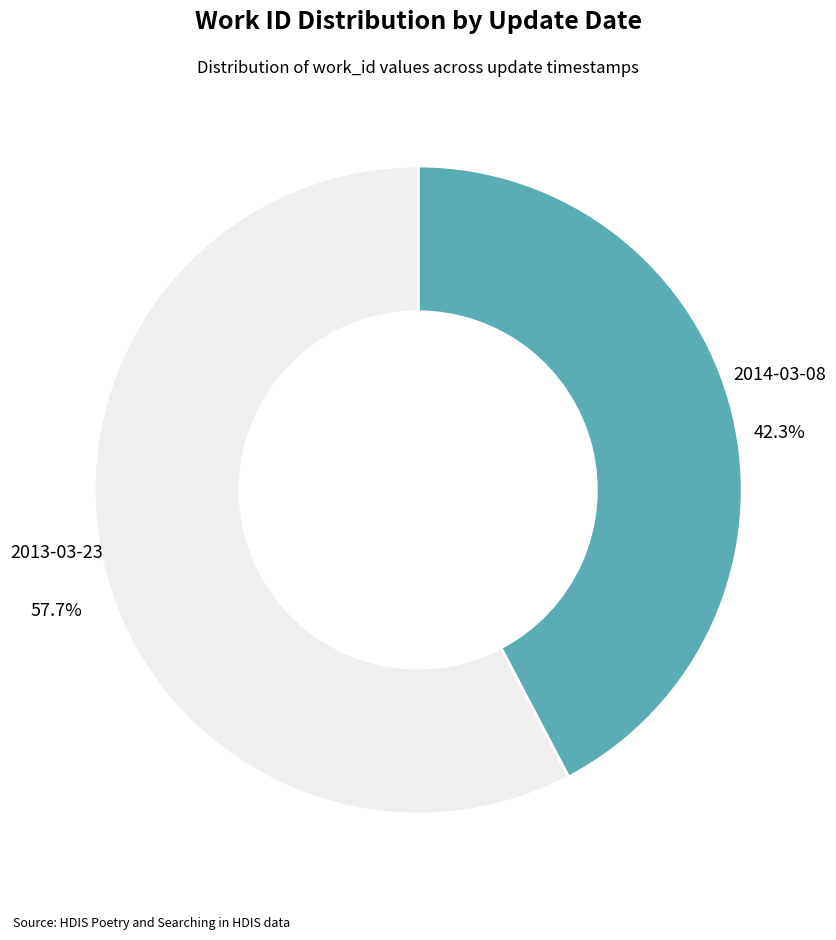

Is there any slice that represents more than half of the pie?

Yes